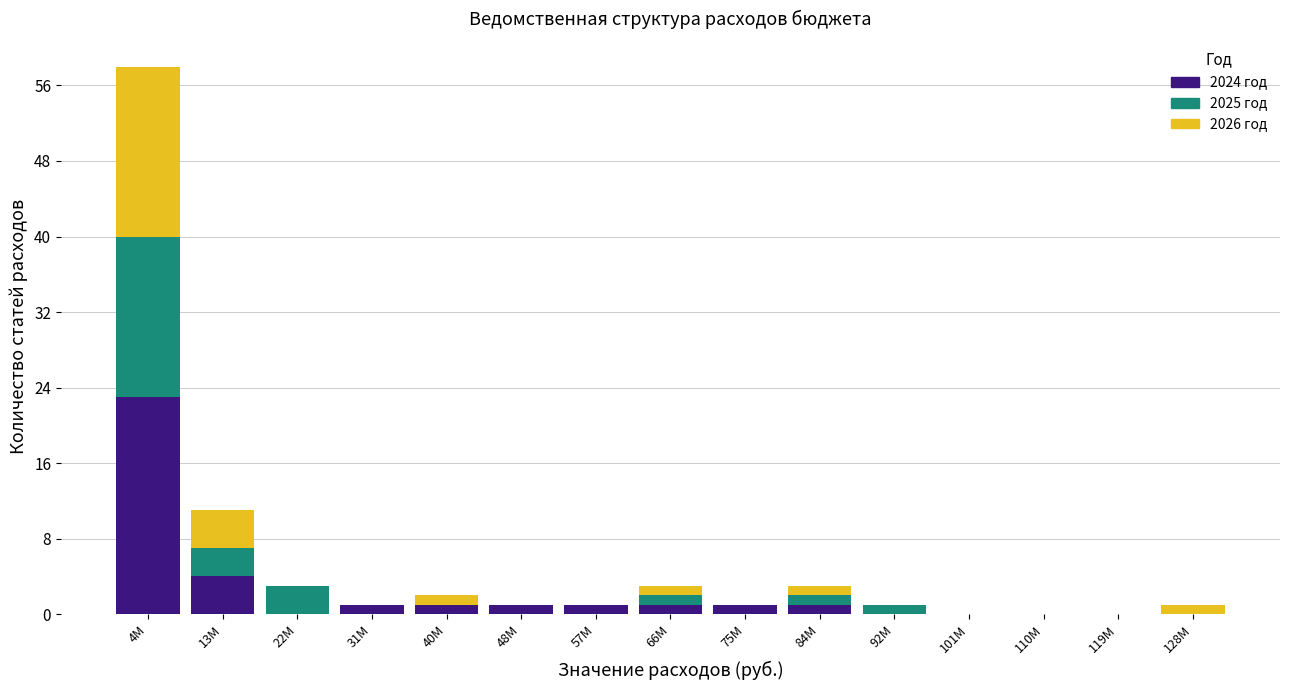

True or false: 2024 год has a value of 1 at 75M.

True